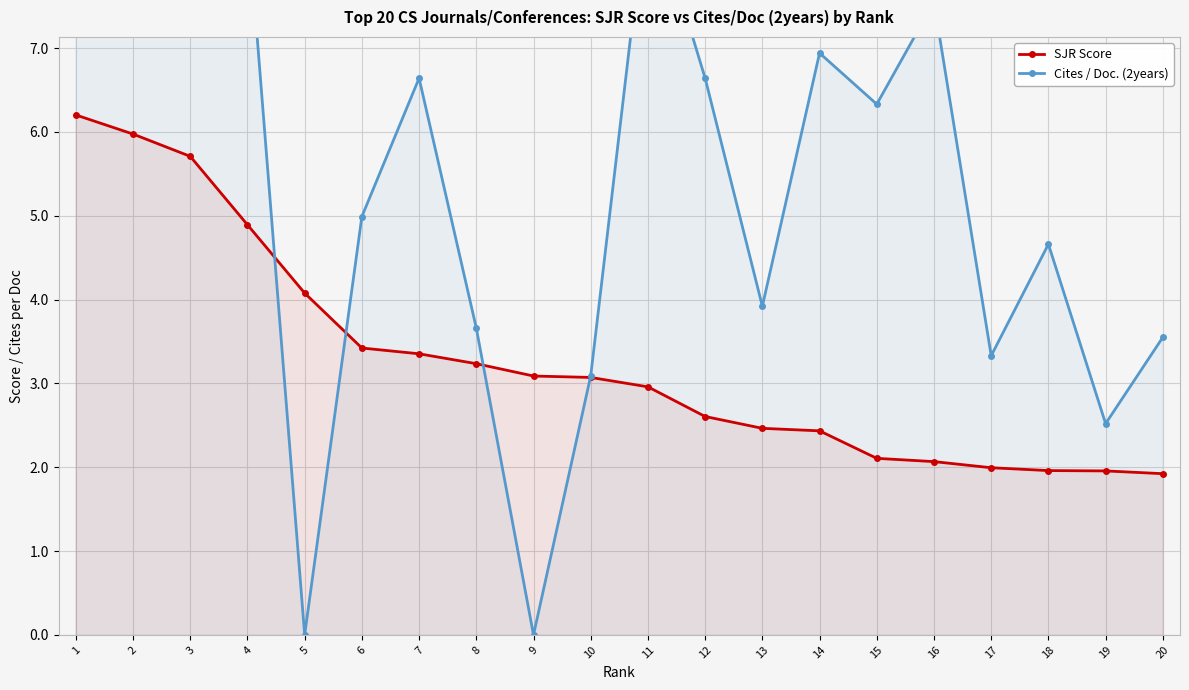

True or false: SJR Score has a value of 3.6 at 12.

False